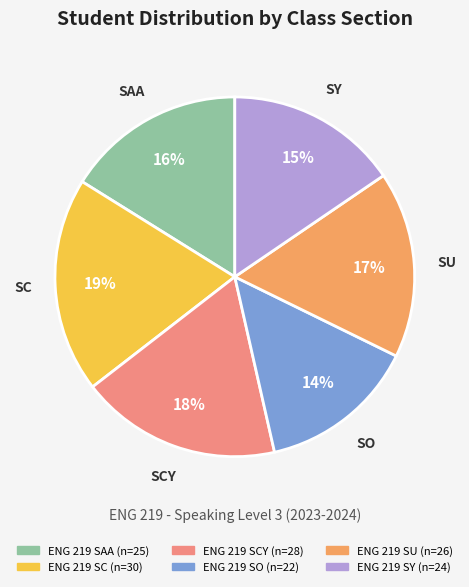

To the nearest percent, what is the difference between the largest and smallest slice percentages?

5%